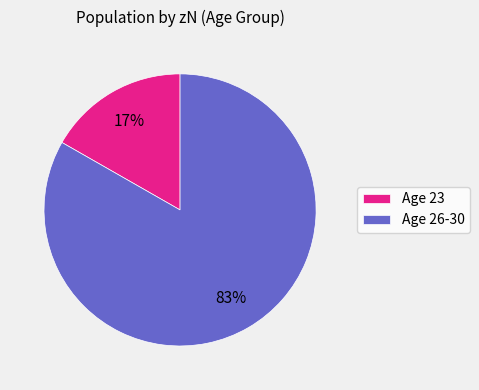

The Age 26-30 slice represents 83% of the pie. True or false?

True